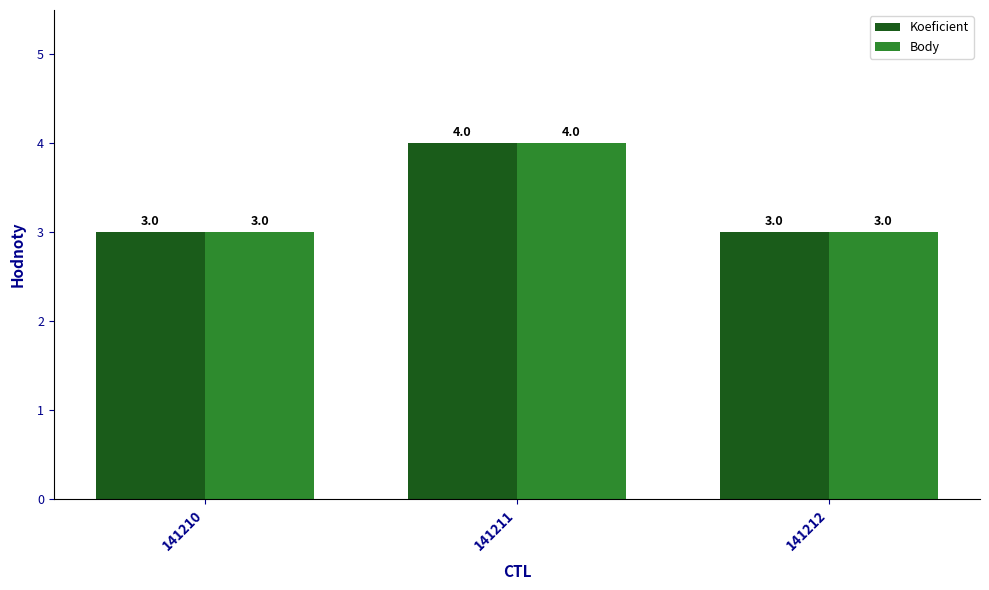

Reading left to right, list all the values displayed in this chart.

Koeficient: 141210=3	141211=4	141212=3
Body: 141210=3	141211=4	141212=3